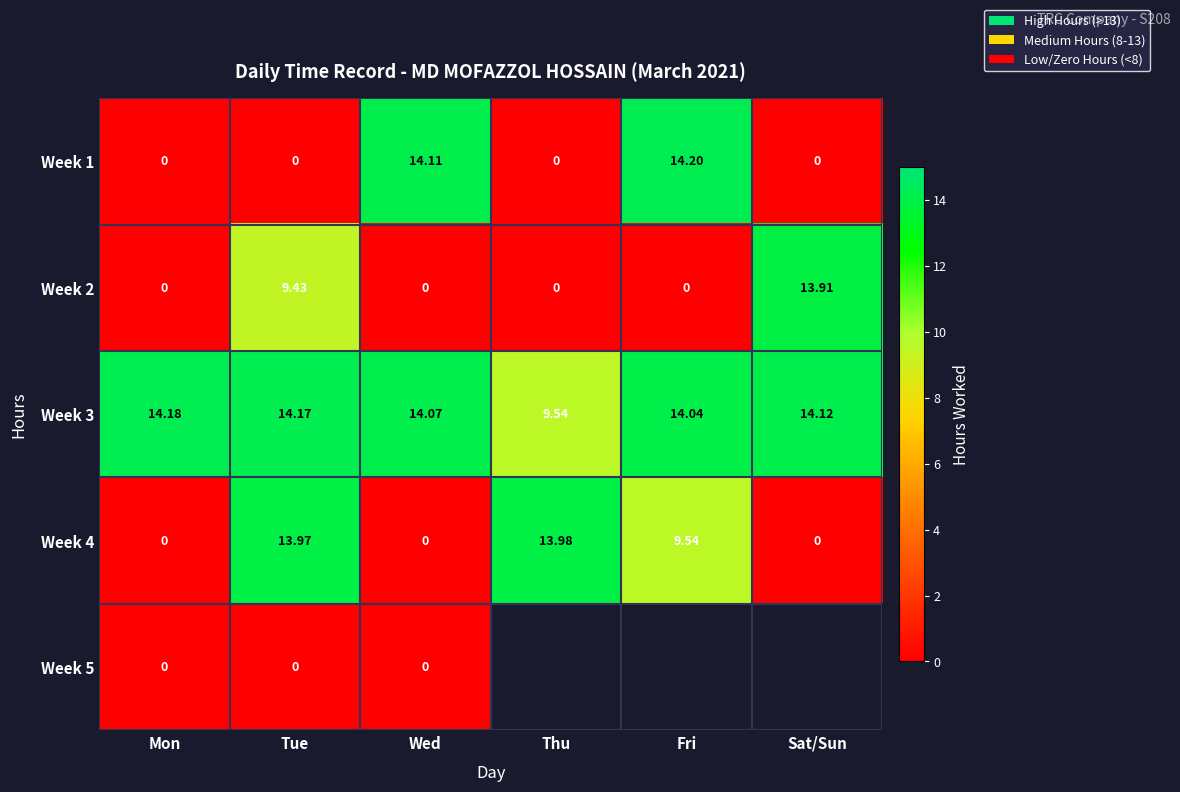

What is the difference between the Week 1 values at Tue and Fri?

14.2